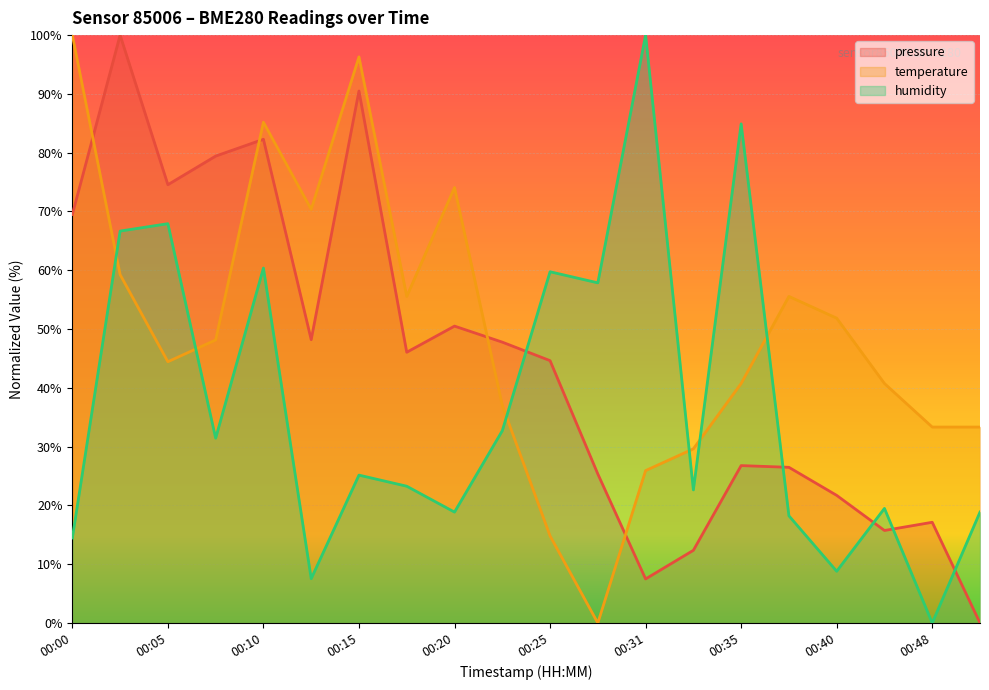

How many interior local valleys does the humidity series have?

7